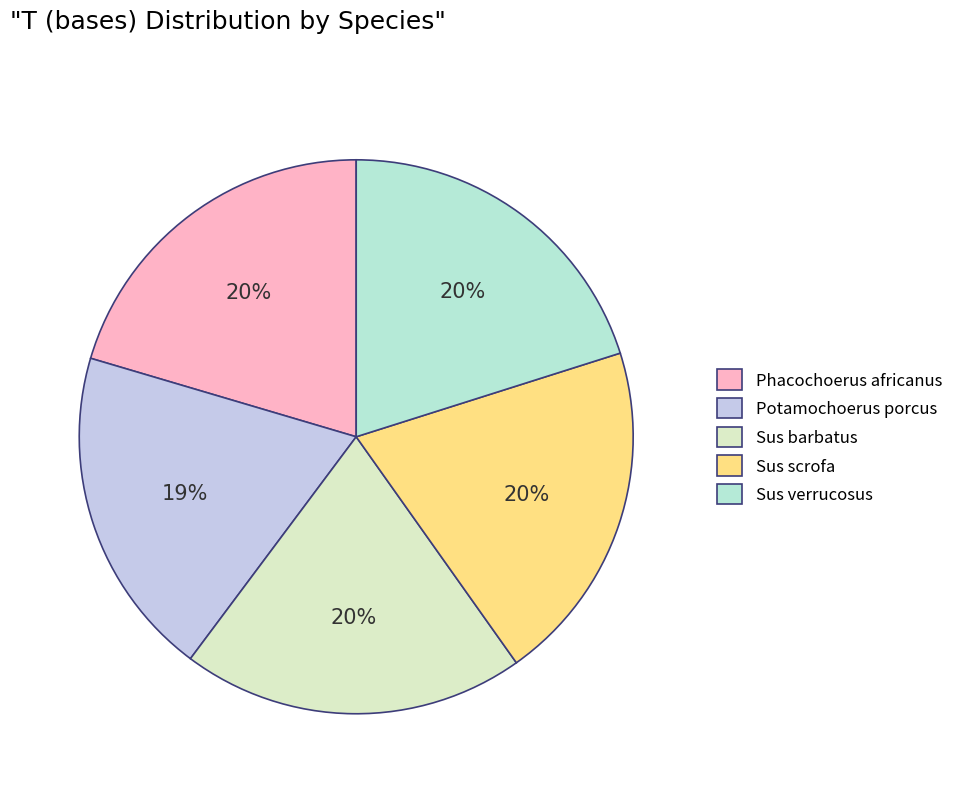

Which slice is the smallest?

Potamochoerus porcus